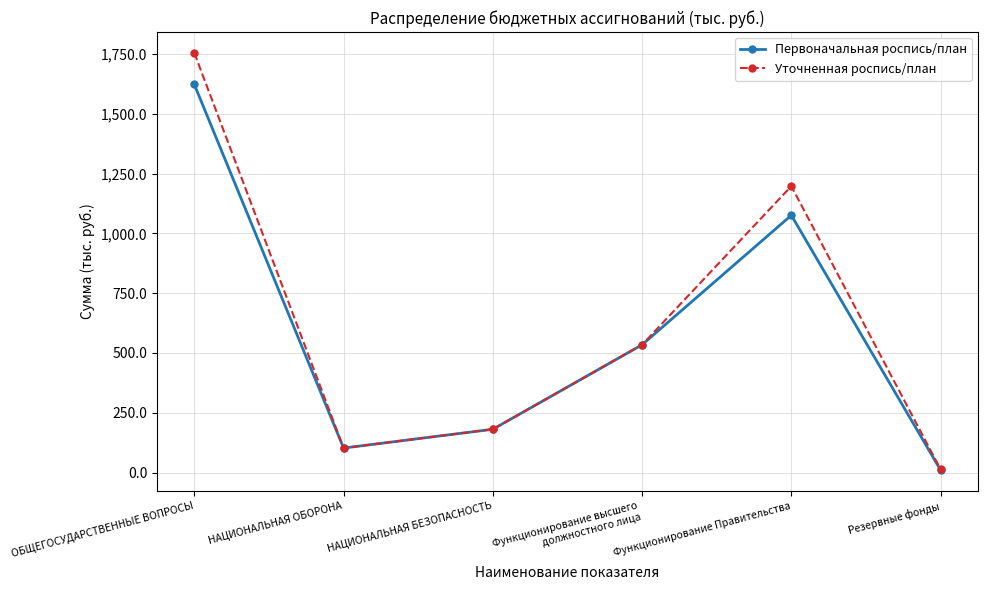

How many interior local peaks does the Первоначальная роспись/план series have?

1